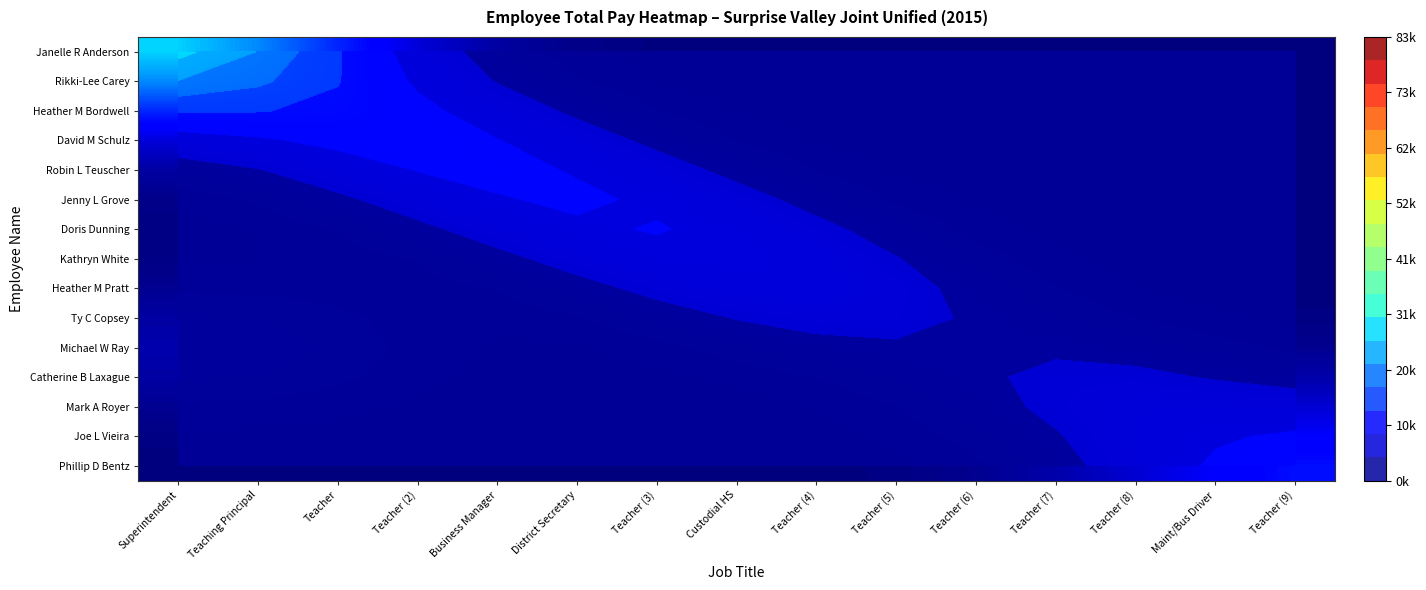

Between Teaching Principal and Teacher (6), which is larger?

Teaching Principal